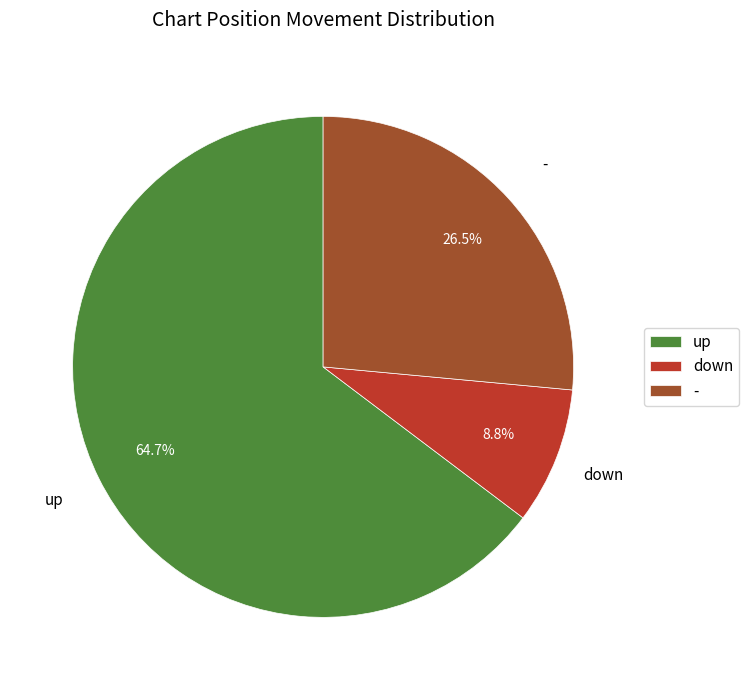

Approximately how many times larger is the value at up compared to -?

2.4